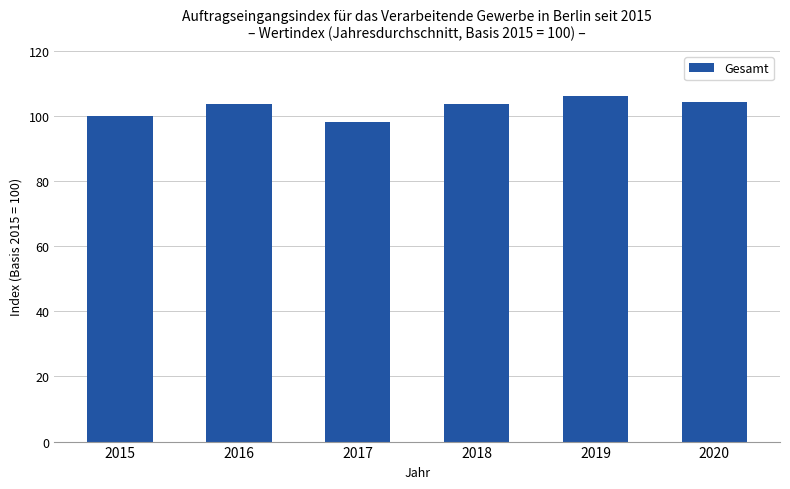

Does the chart contain stacked bars?

No